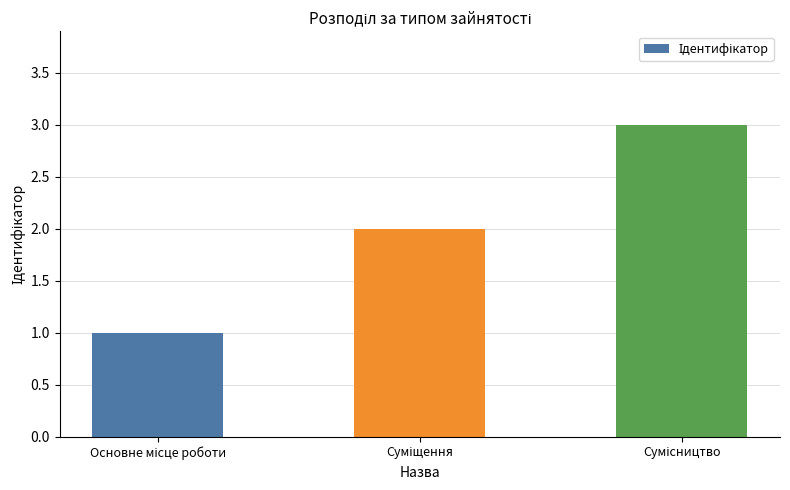

What is the sum of all values?

6